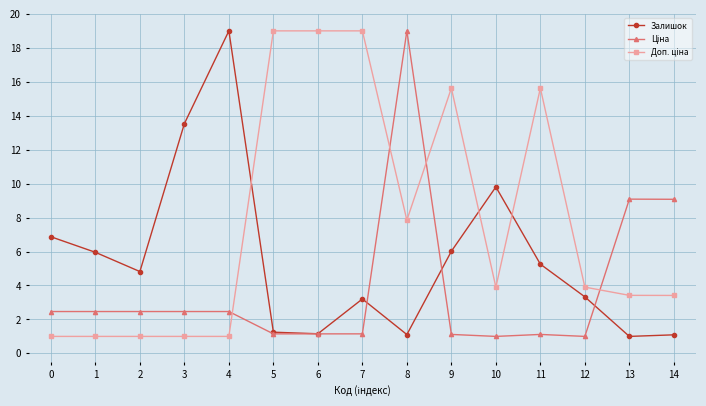

What is the value of the Залишок point at the 13th from the left?

3.3